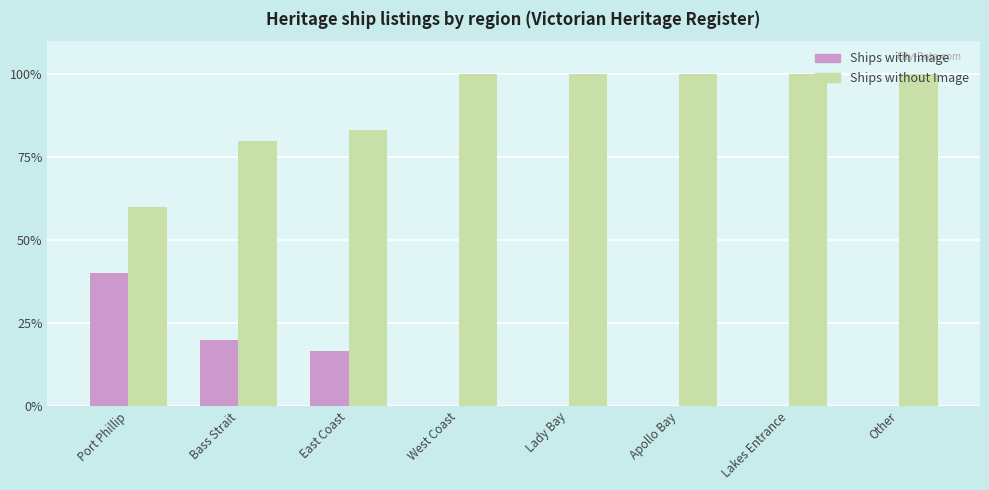

What is the sum of the Ships without Image values at Port Phillip and Lady Bay?

160.0